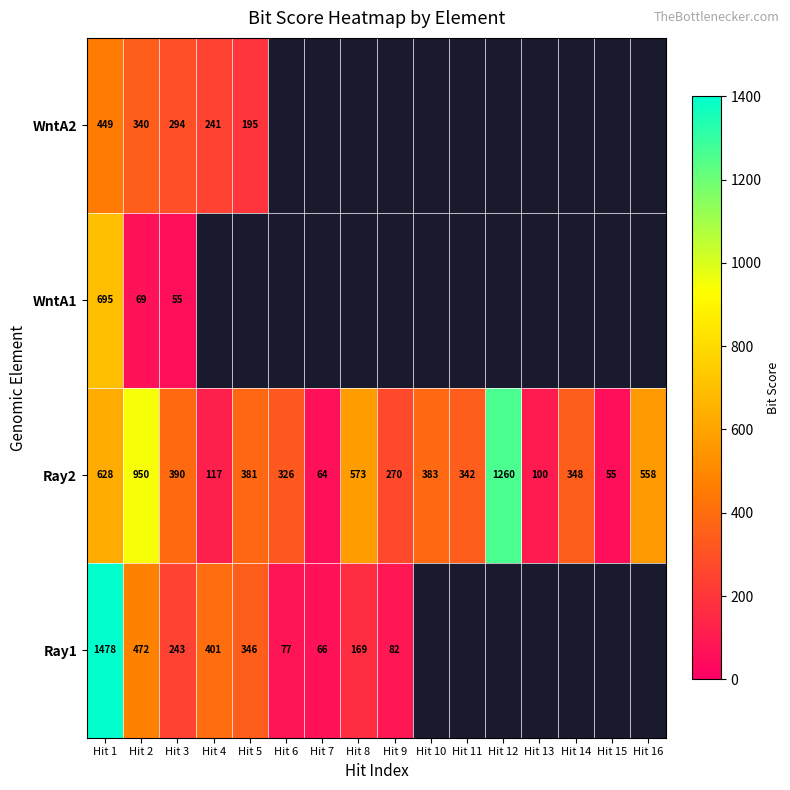

List the labels in order of Ray2 value, smallest first.

Hit 15, Hit 7, Hit 13, Hit 4, Hit 9, Hit 6, Hit 11, Hit 14, Hit 5, Hit 10, Hit 3, Hit 16, Hit 8, Hit 1, Hit 2, Hit 12